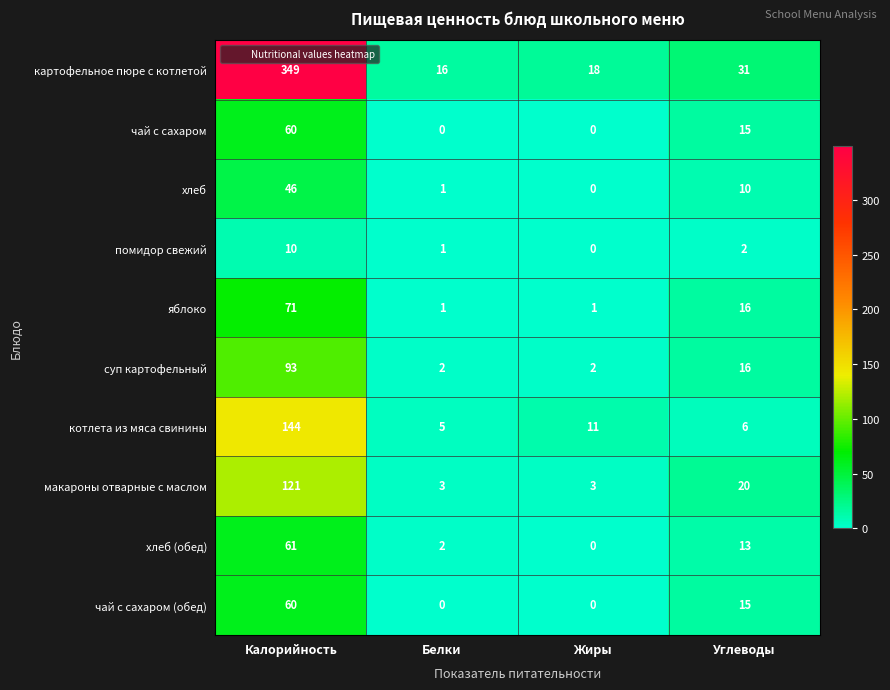

Rank the categories by хлеб value from lowest to highest.

Жиры, Белки, Углеводы, Калорийность